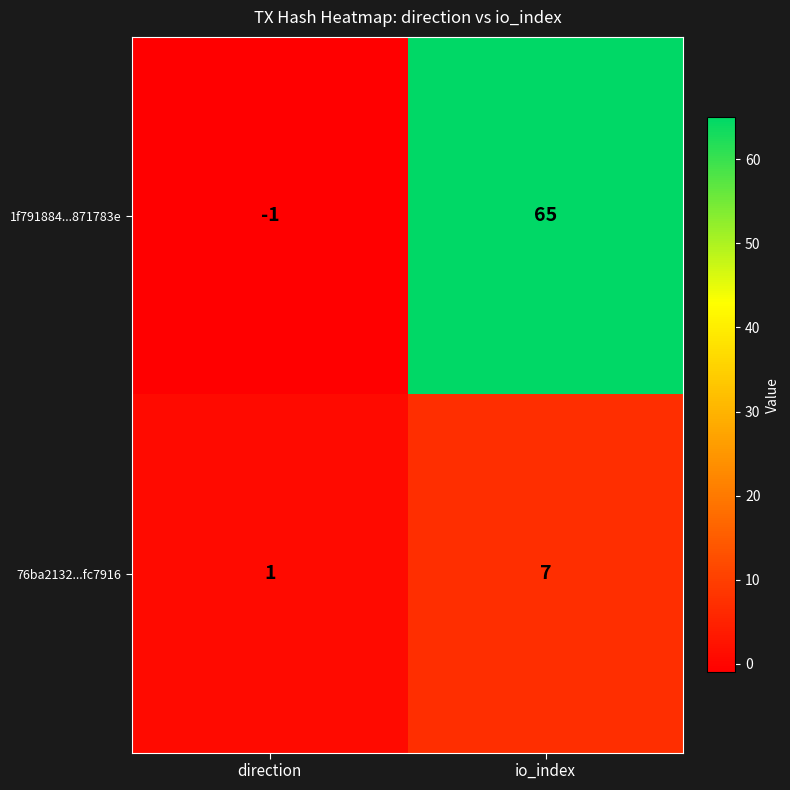

Rank the series by their average value, from highest to lowest.

1f791884...871783e, 76ba2132...fc7916